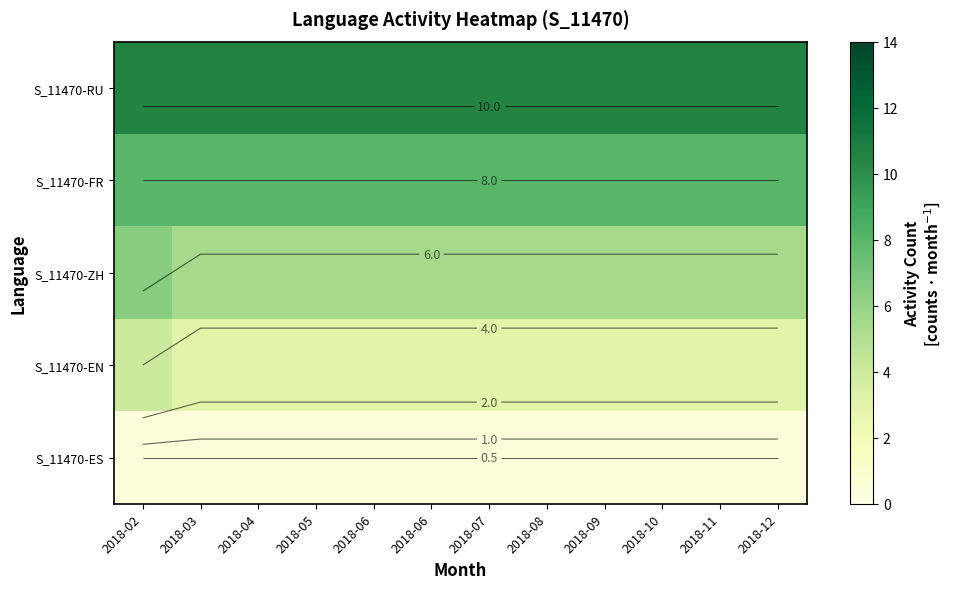

Between 2018-03 and 2018-06, which is larger?

2018-03